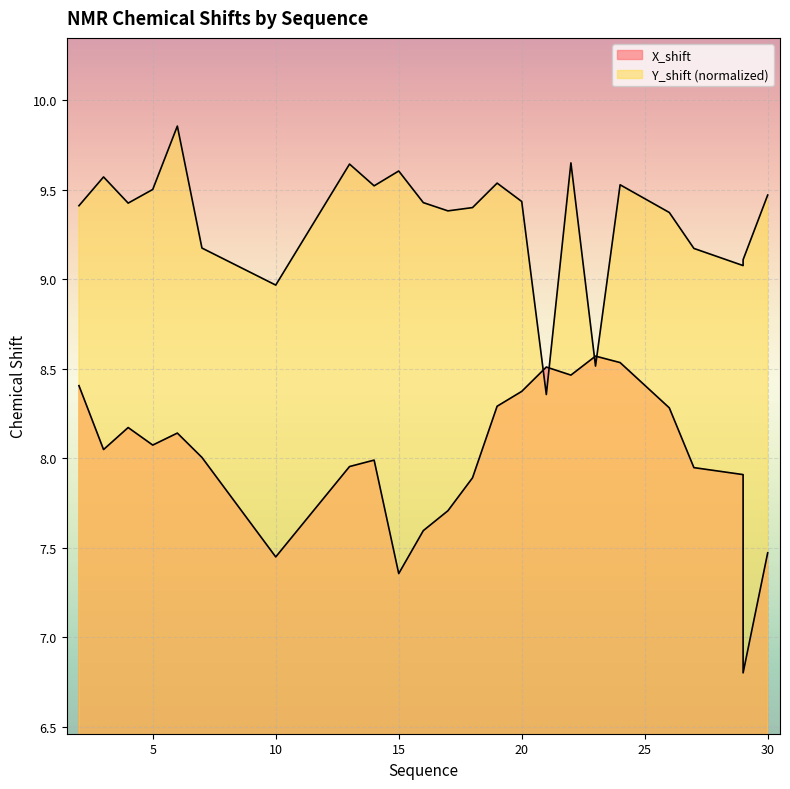

How many data points in X_shift are less than 8?

12